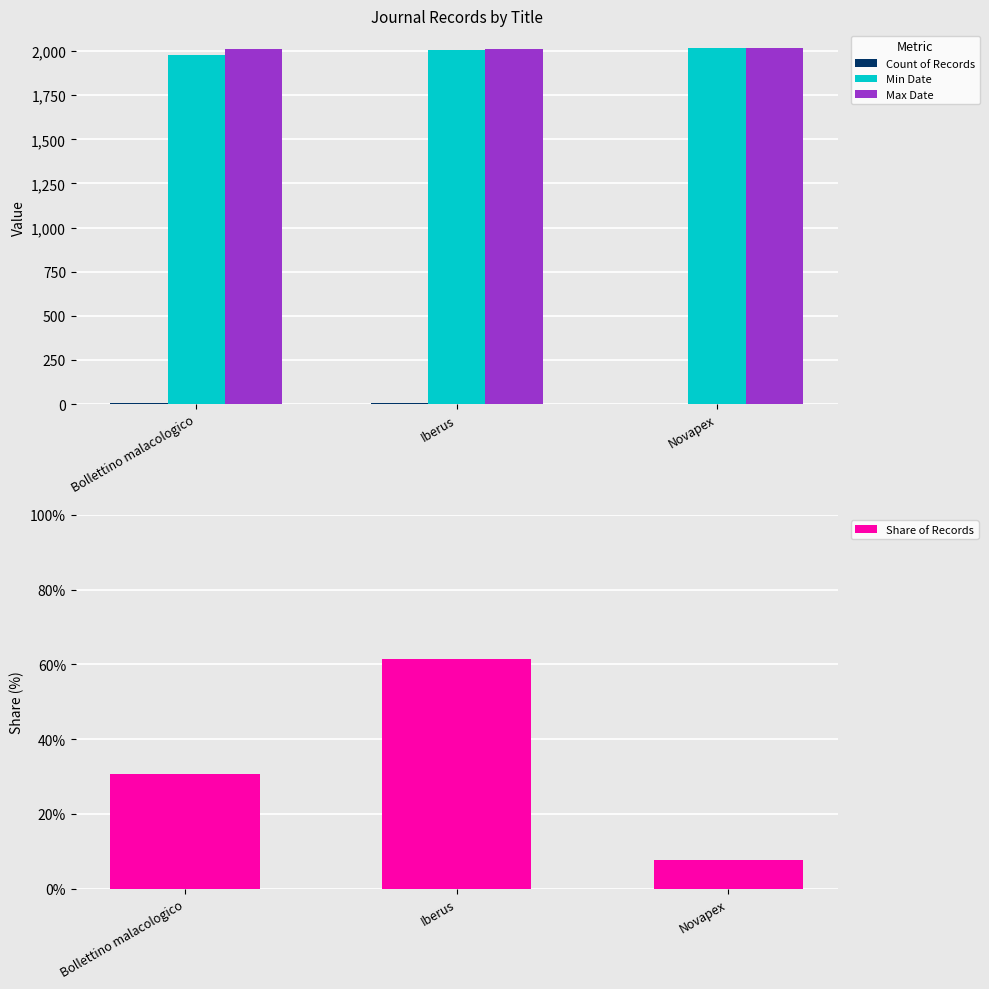

Reading left to right, extract all data points from this chart.

Count of Records: 4.0	8.0	1.0
Min Date: 1980.0	2009.0	2017.0
Max Date: 2010.0	2010.0	2017.0
Share of Records: 0.3	0.6	0.1